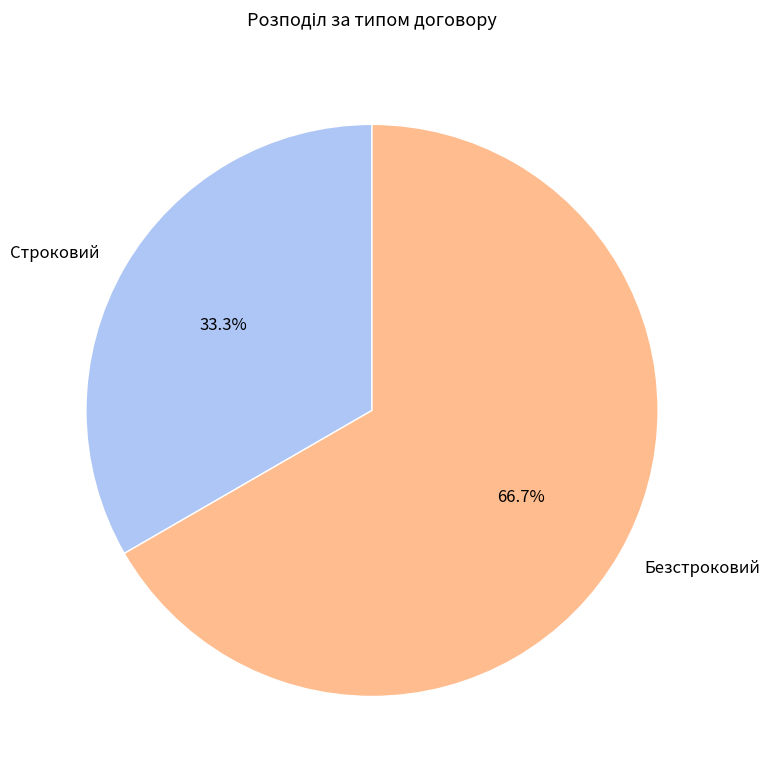

The Строковий slice represents 33% of the pie. True or false?

True